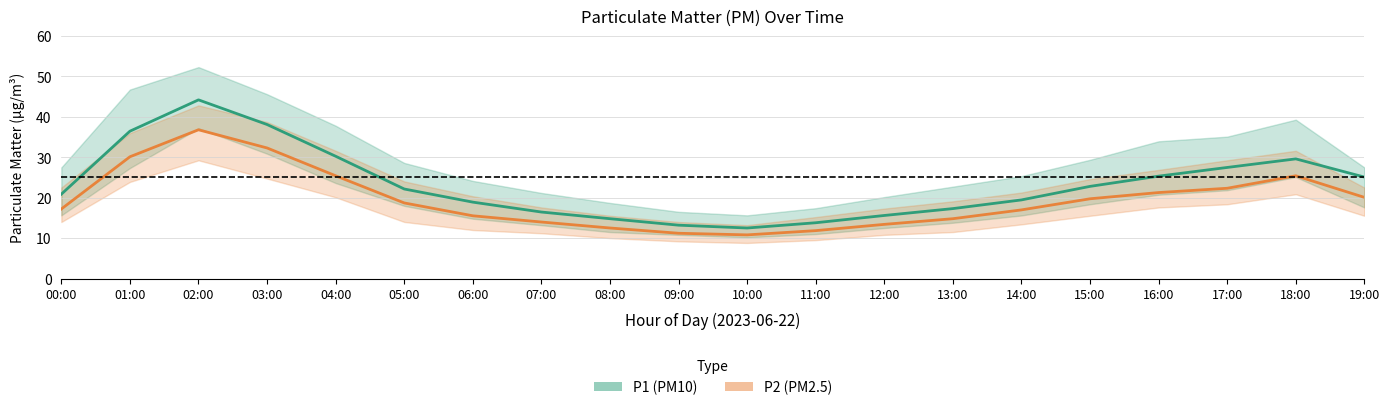

Which category has the highest value in the P1 (PM10) series?

02:00